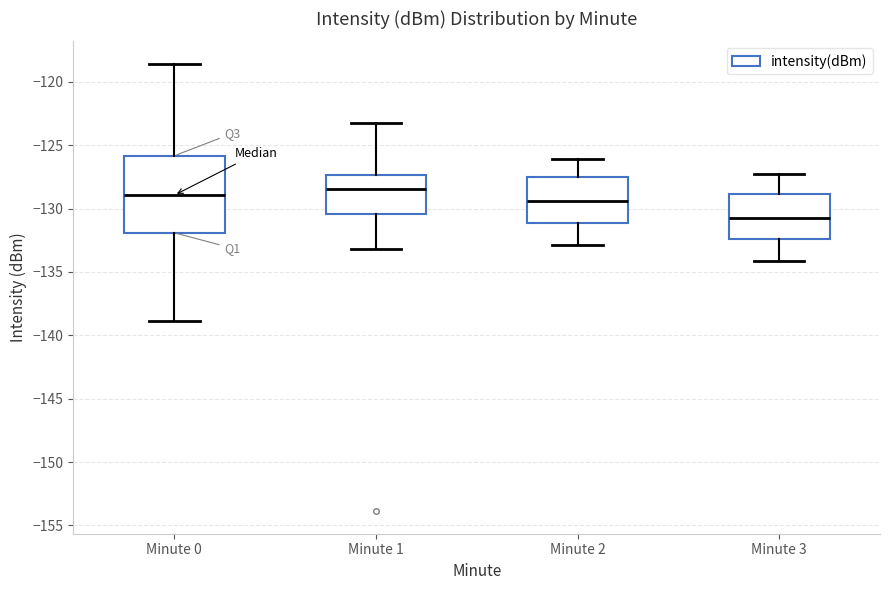

Where does the upper whisker of the box for Minute 3 end on the y-axis? The values are not printed on the chart, so give them approximately, as read against the axis.

-127.5